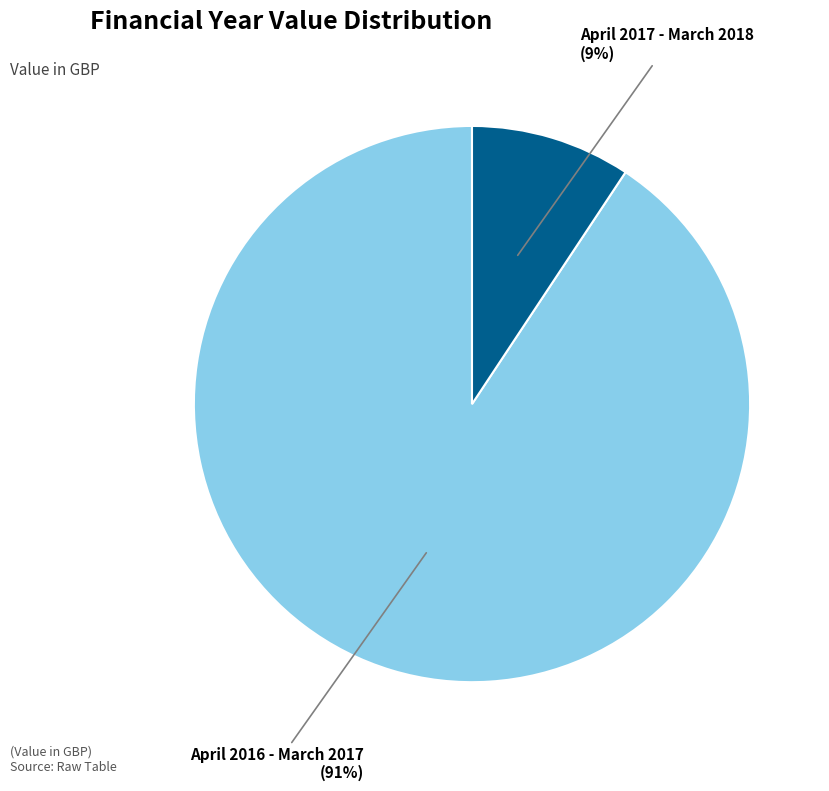

Is there any slice that represents more than half of the pie?

Yes